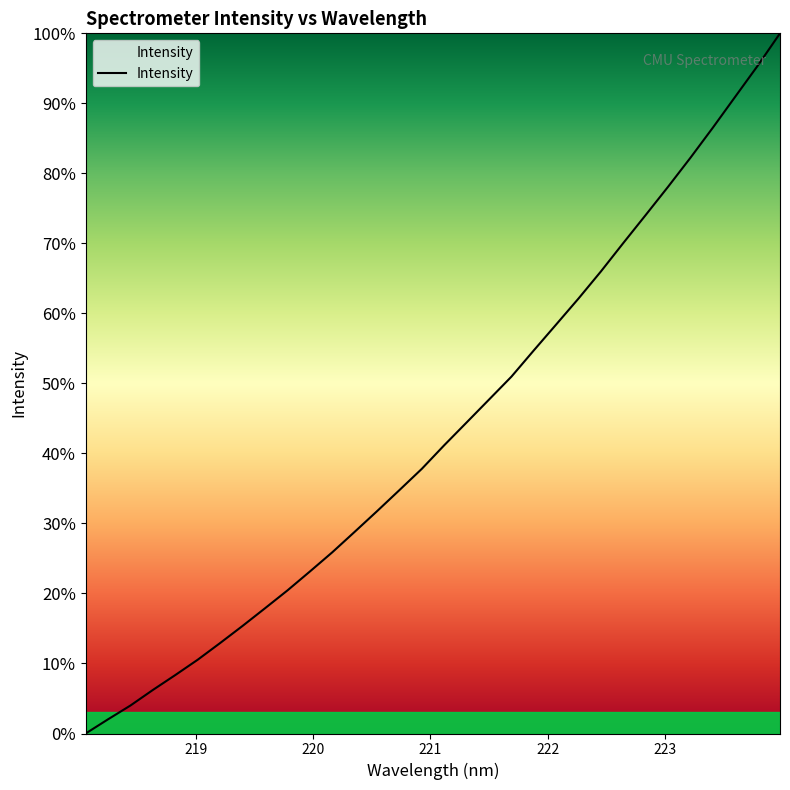

What is the difference between the maximum and second lowest values?

98.0